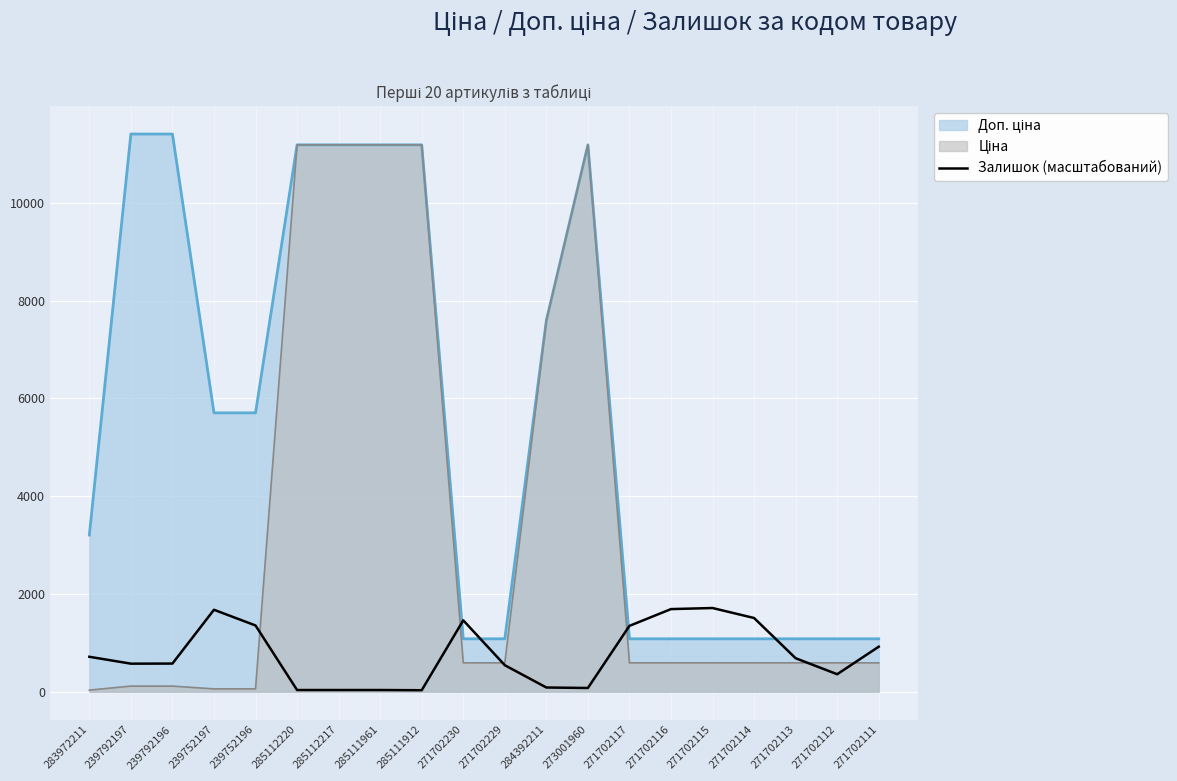

What is the maximum value shown in the chart?

11410.0